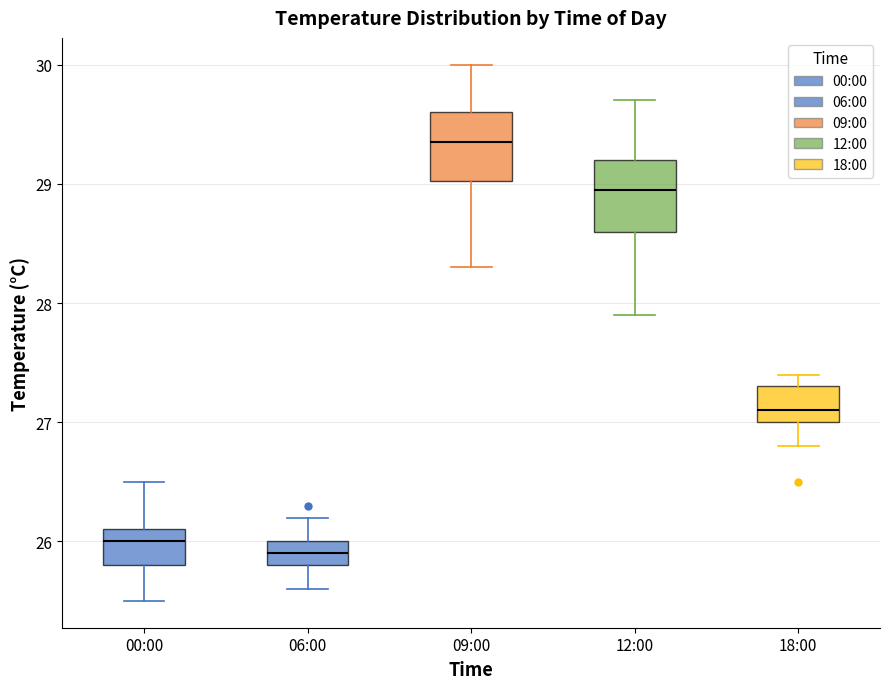

Reading left to right, transcribe this box plot: for each box, give where its median line is, the range the box spans, and where its two whiskers end, as read against the y-axis. The values are not printed on the chart, so give them approximately, as read against the axis.

00:00: median 26.0, box 25.8 to 26.1, whiskers 25.5 to 26.5
06:00: median 25.9, box 25.8 to 26.0, whiskers 25.6 to 26.2
09:00: median 29.4, box 29.0 to 29.6, whiskers 28.3 to 30.0
12:00: median 29.0, box 28.6 to 29.2, whiskers 27.9 to 29.7
18:00: median 27.1, box 27.0 to 27.3, whiskers 26.8 to 27.4